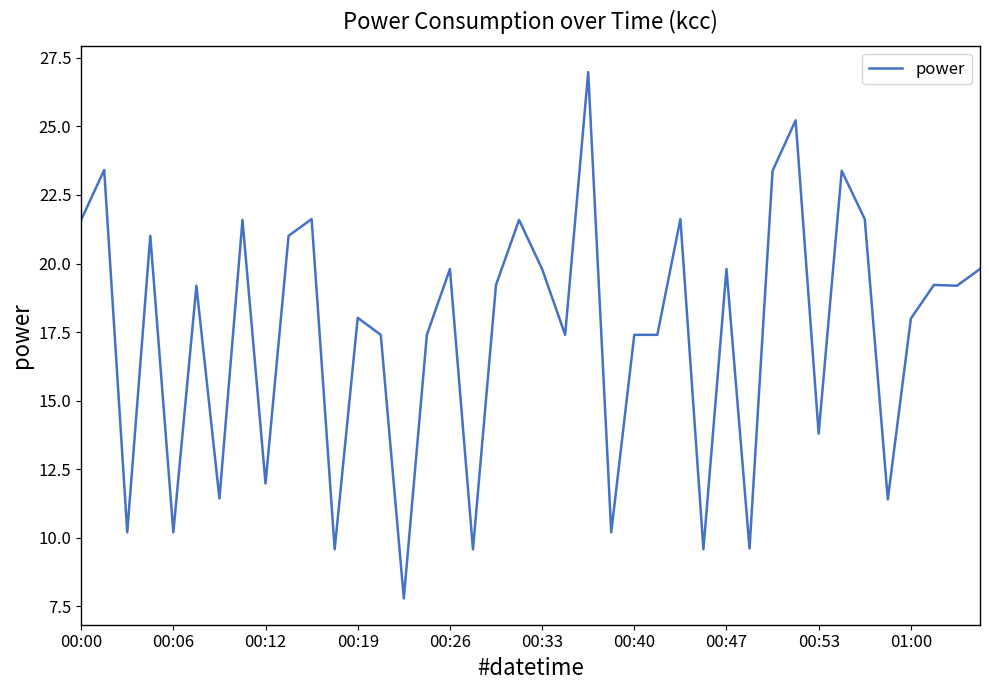

What is the greatest value displayed?

27.0